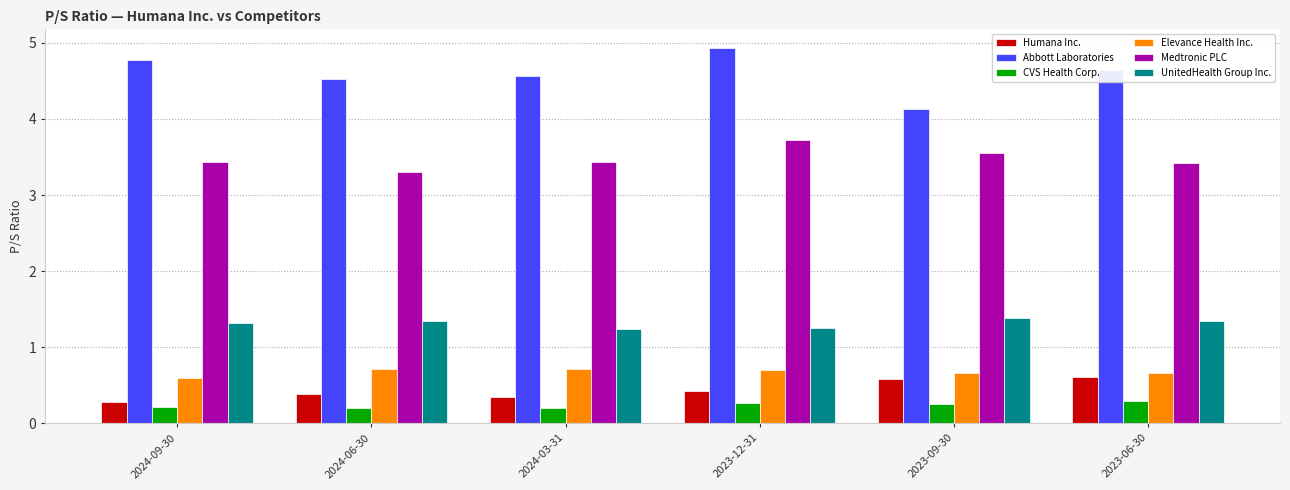

What is the total value across all series at 2023-12-31?

11.3